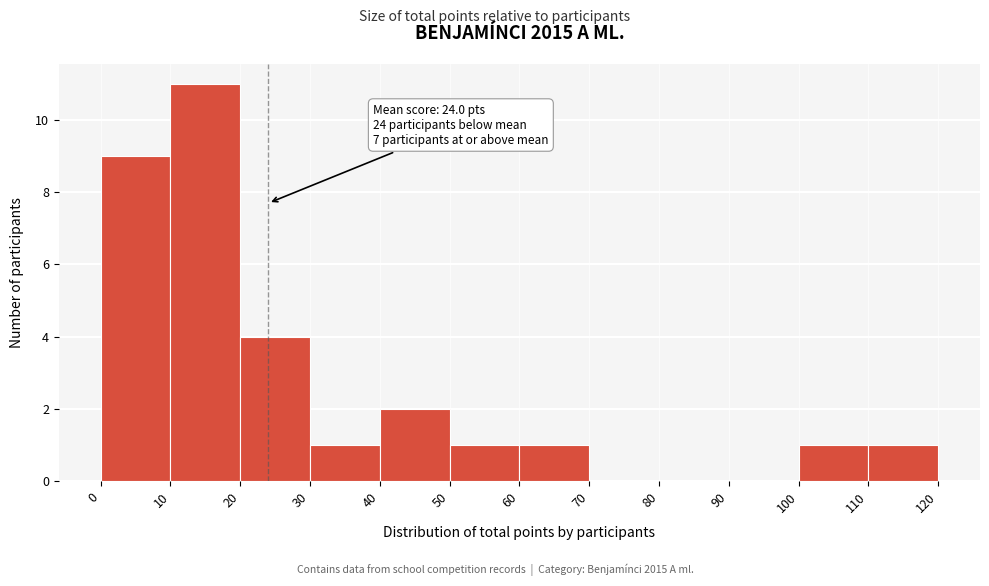

Over which range of the x-axis is the bar tallest?

10 to 20